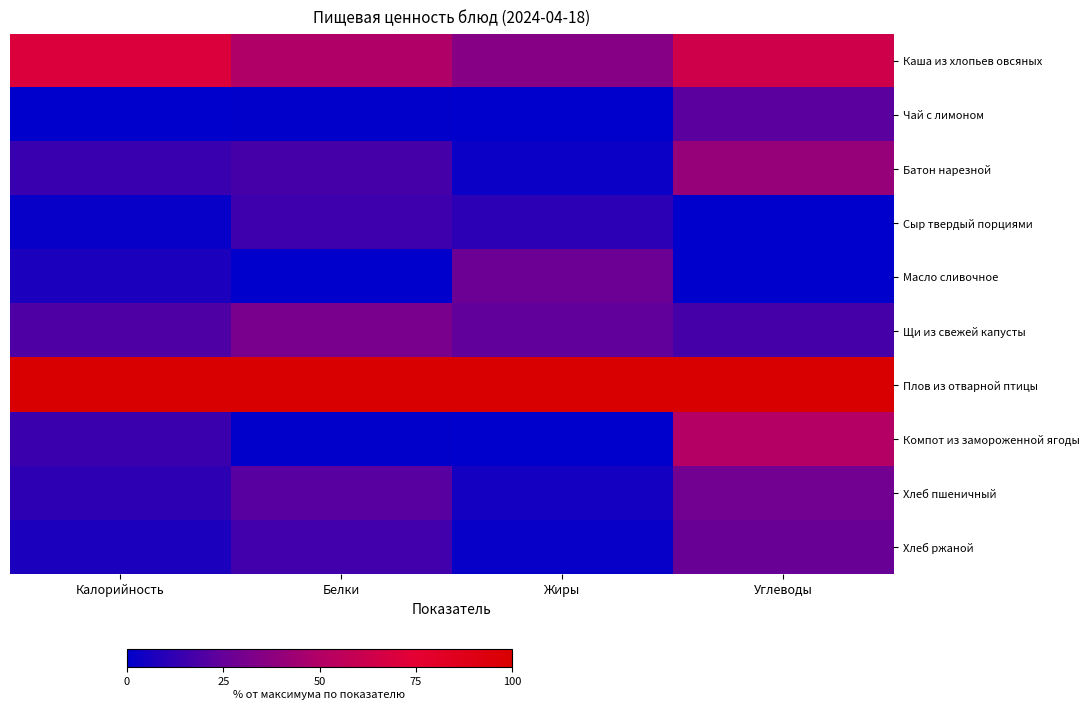

What is the total value across all series at Белки?

252.9